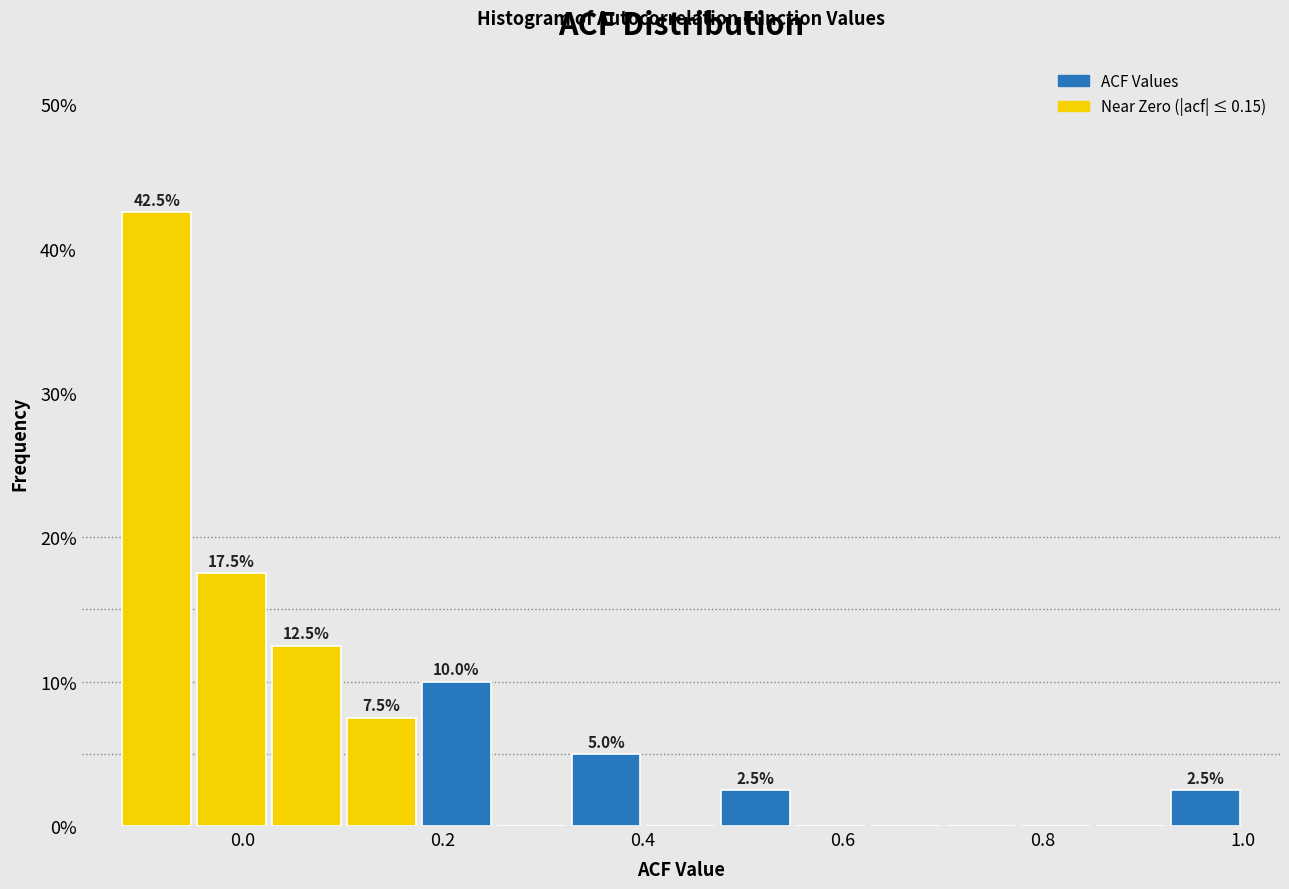

Around what value on the x-axis is the tallest bar? Give the approximate position of its centre, as read against the axis.

-0.08